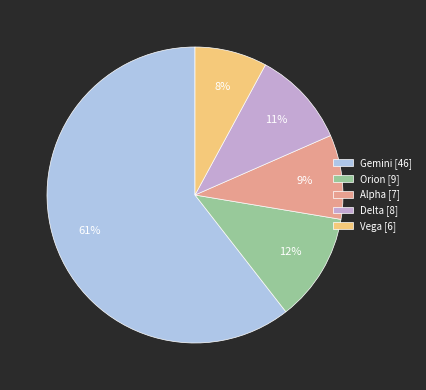

Combined, do Vega [6] and Alpha [7] account for over 50%?

No